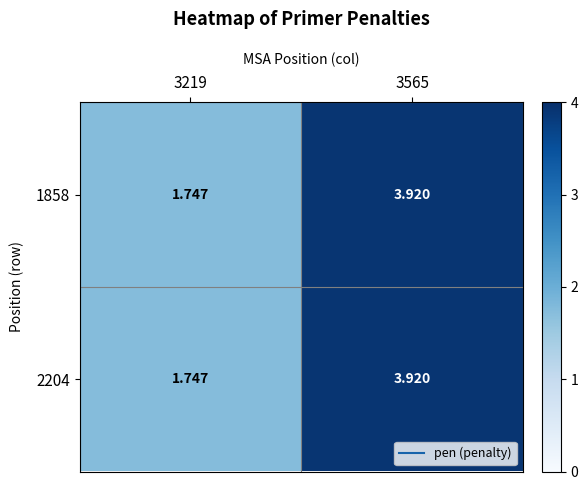

Count the number of categories in the chart.

2